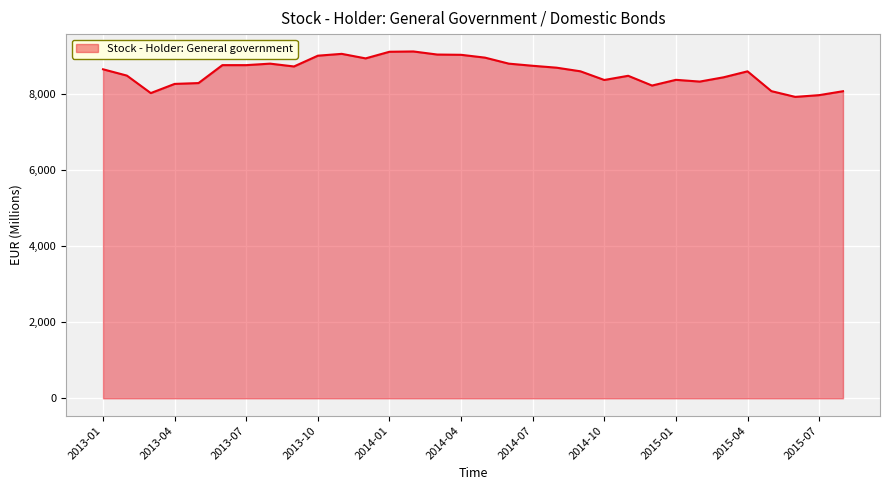

What is the difference between the maximum and minimum values?

1193